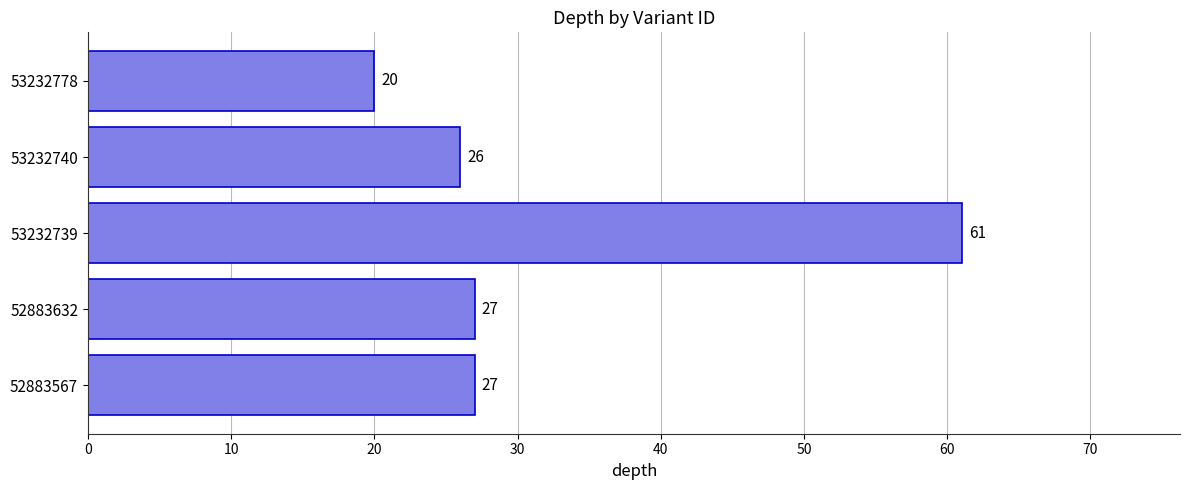

The value at 53232778 is 20. True or false?

True